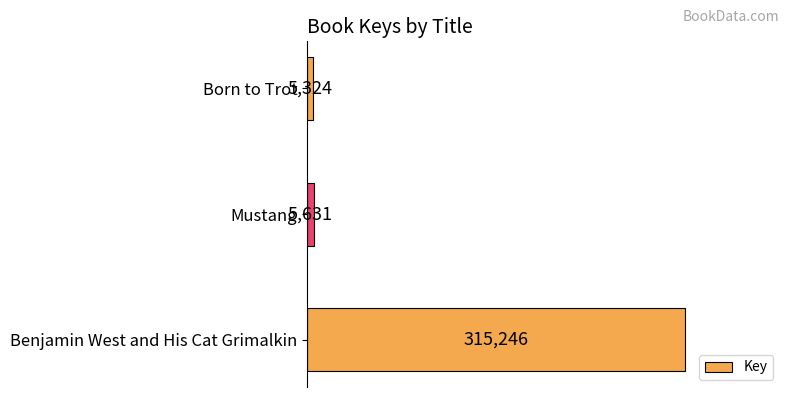

Rank the categories by value from lowest to highest.

Born to Trot, Mustang, Benjamin West and His Cat Grimalkin